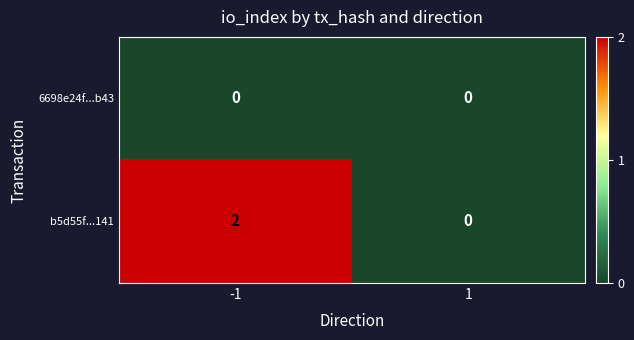

Which series changed the most between -1 and 1?

b5d55f...141